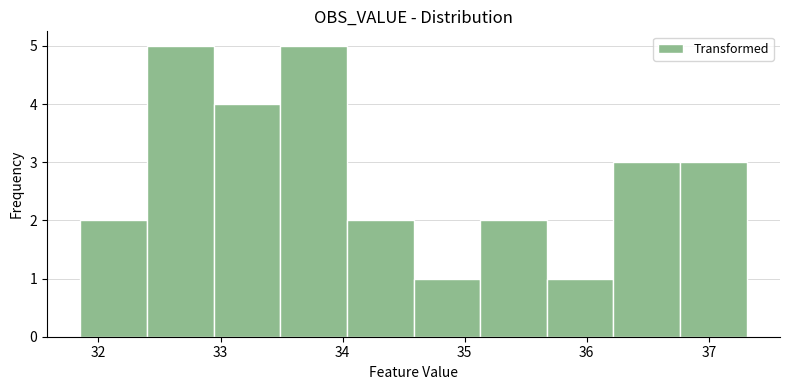

Reading left to right, list every bar in this chart as the range it spans on the x-axis followed by its height. Neither the bar edges nor the heights are printed on the chart, so give them approximately, as read against the axes.

31.9 to 32.4: 2
32.4 to 32.9: 5
32.9 to 33.5: 4
33.5 to 34.0: 5
34.0 to 34.6: 2
34.6 to 35.1: 1
35.1 to 35.7: 2
35.7 to 36.2: 1
36.2 to 36.8: 3
36.8 to 37.3: 3